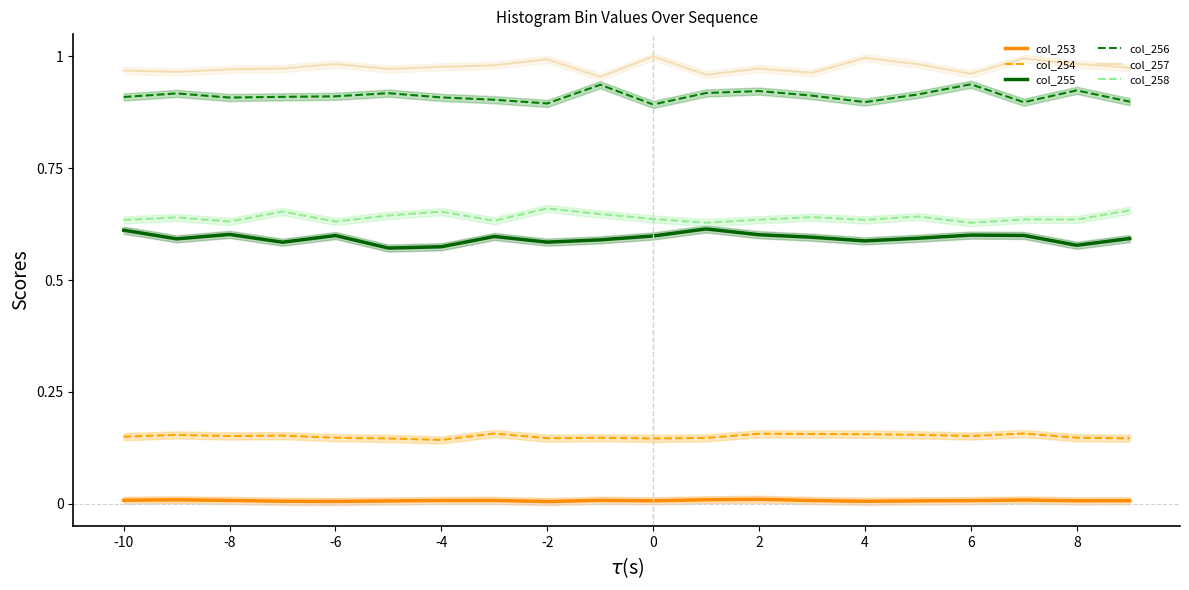

How many distinct data groups are displayed?

6